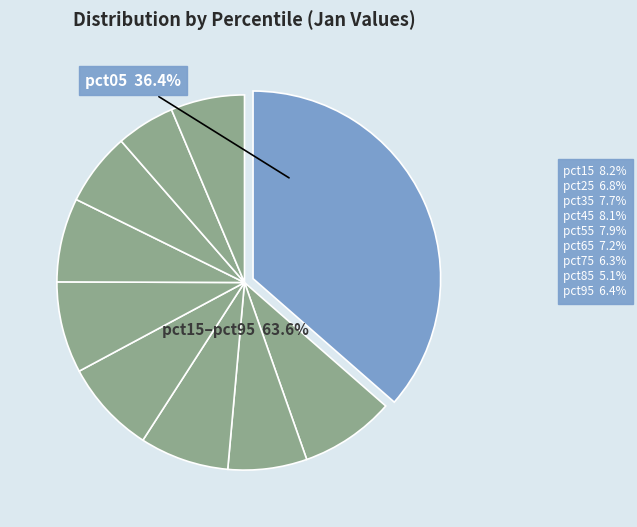

To the nearest percent, what is the difference between the largest and smallest slice percentages?

31%